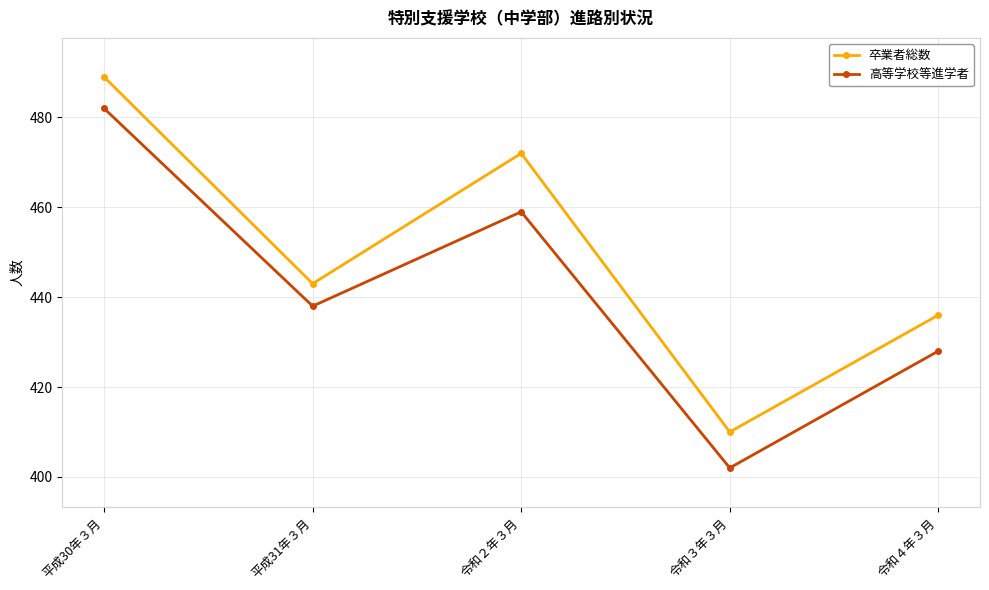

What is the total value across all series at 令和２年３月?

931